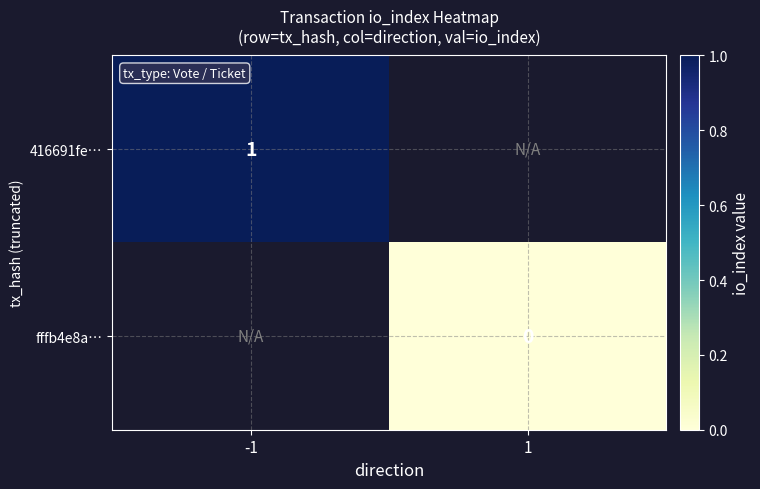

Is the value of 416691fe… at -1 greater than the value of fffb4e8a… at 1?

Yes